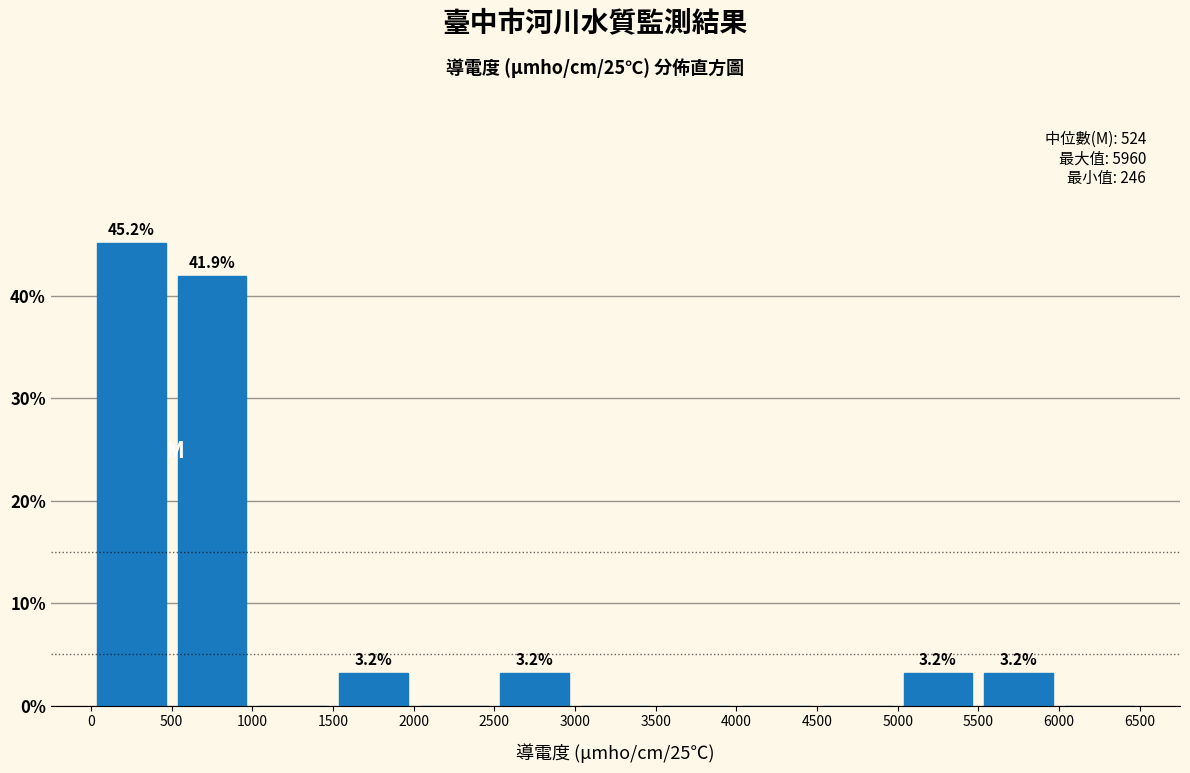

Which range on the x-axis has the tallest bar?

0 to 500